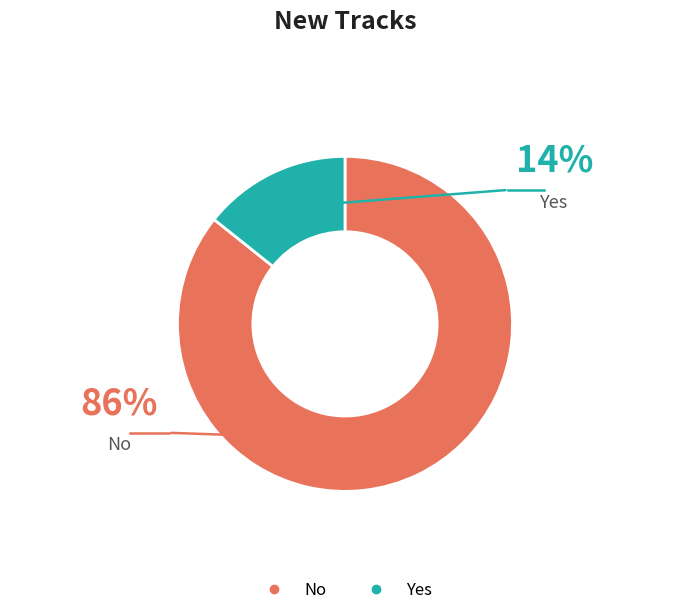

Do Yes and No together represent more than half of the pie?

Yes